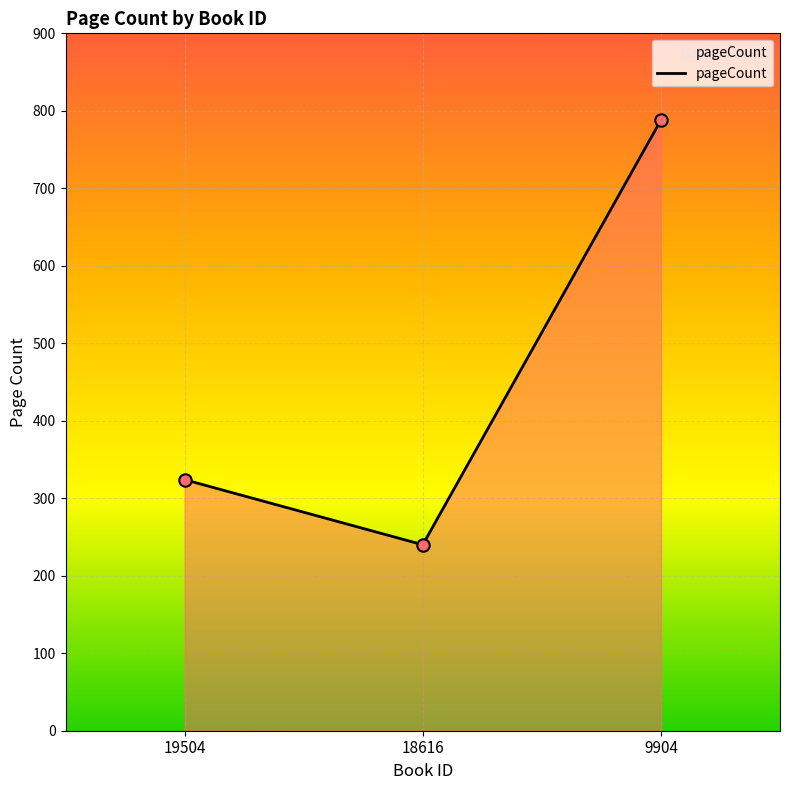

Between 18616 and 9904, which is larger?

9904